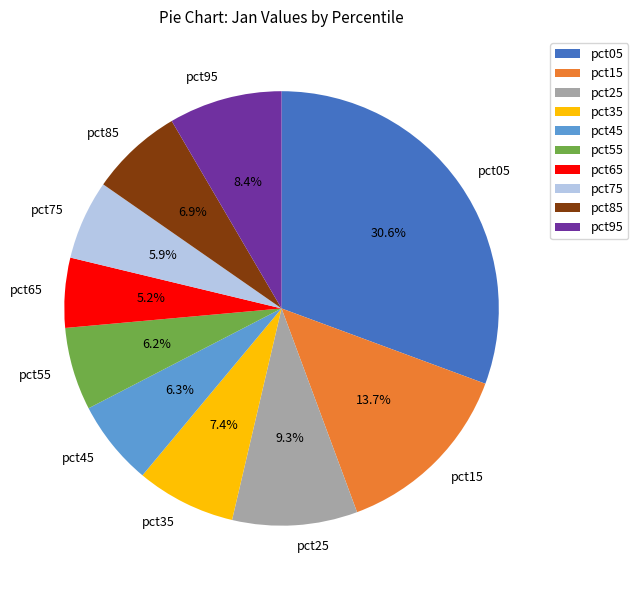

Is it true that pct65 is 5% of the pie?

True